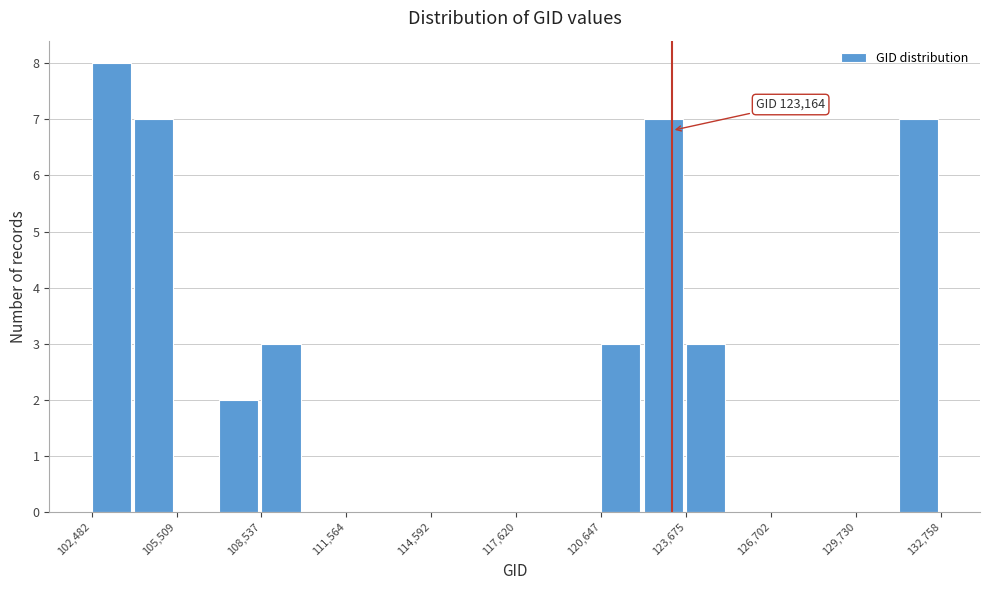

Around what value on the x-axis is the tallest bar? Give the approximate position of its centre, as read against the axis.

103000